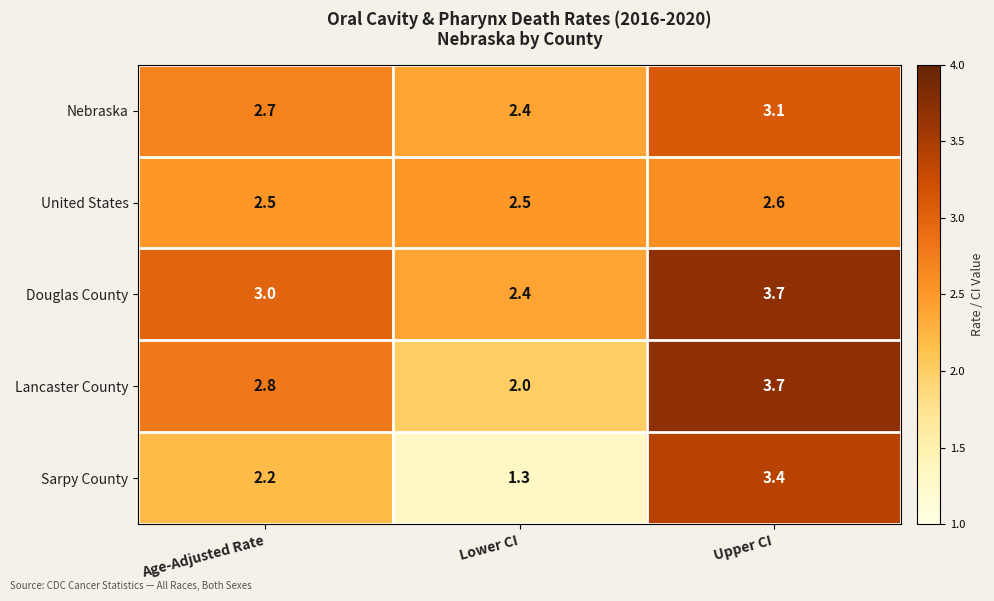

What is the difference between the highest and lowest values at Lower CI?

1.2